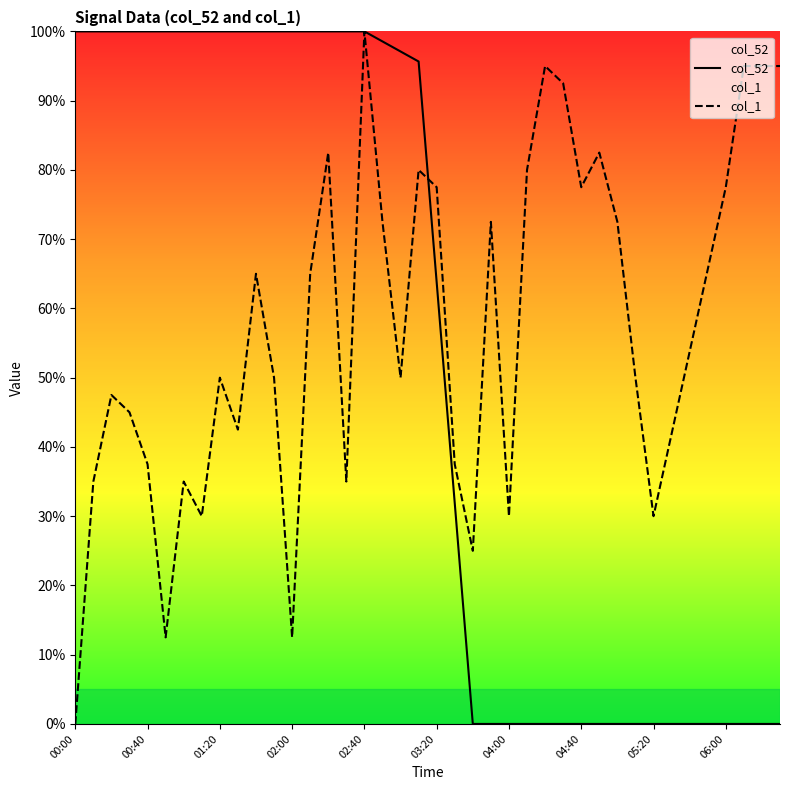

The col_52 series shows 0.0 at 04:00. True or false?

True